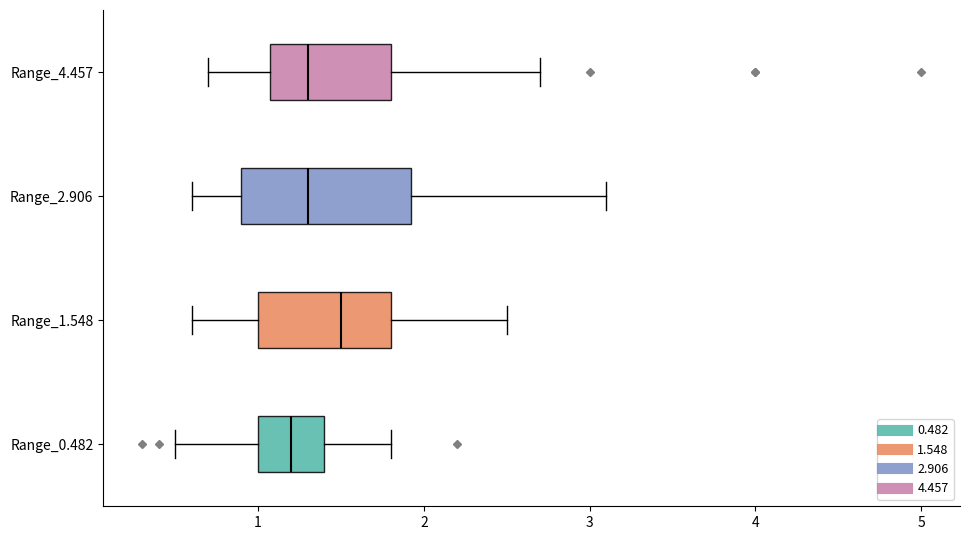

Which box has the furthest to the left median line?

Range_0.482